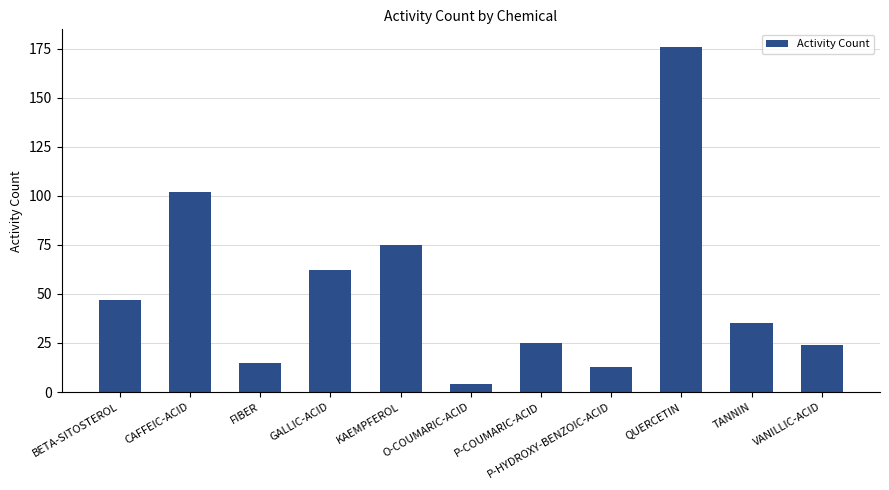

Between P-HYDROXY-BENZOIC-ACID and CAFFEIC-ACID, which is larger?

CAFFEIC-ACID